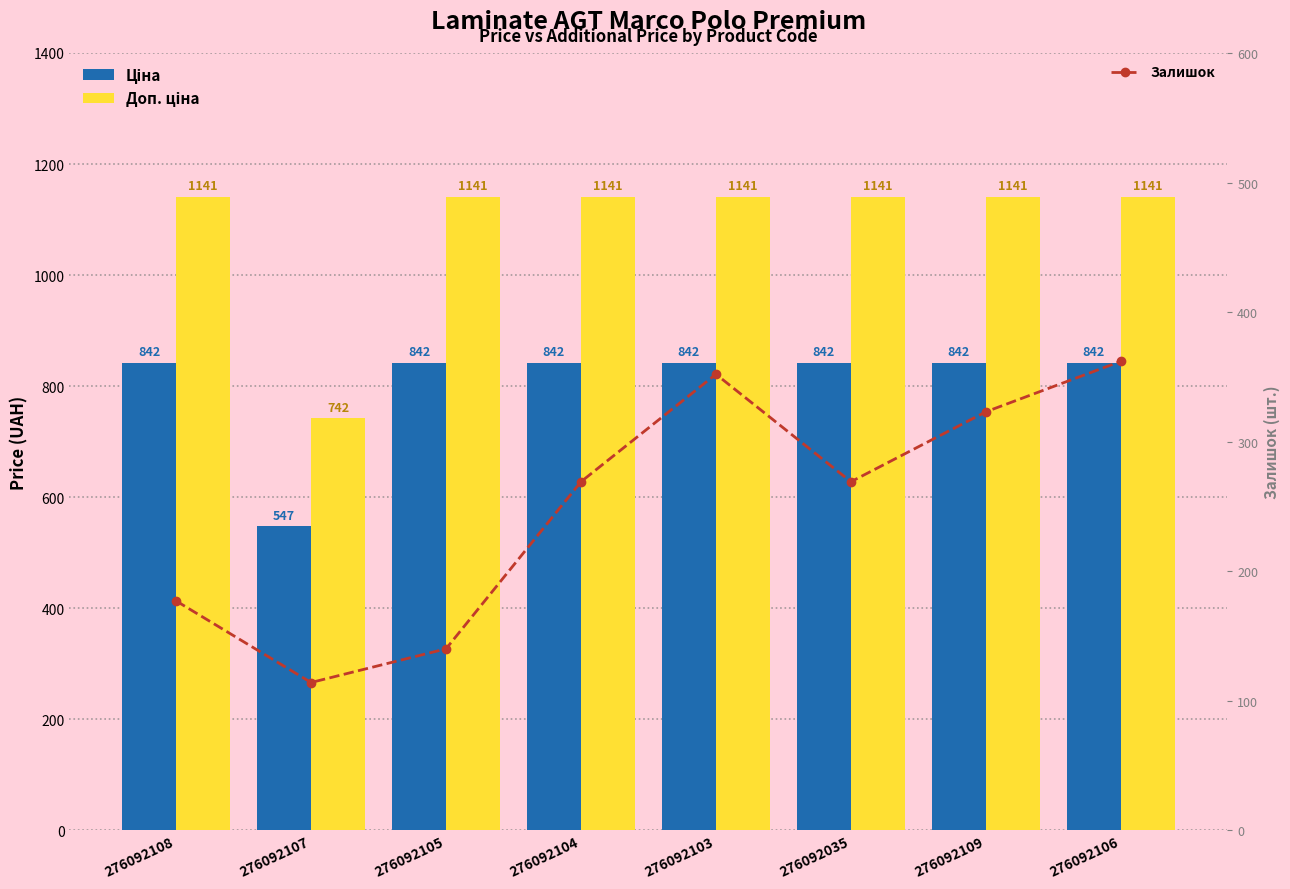

What is the maximum value shown in the chart?

1141.4